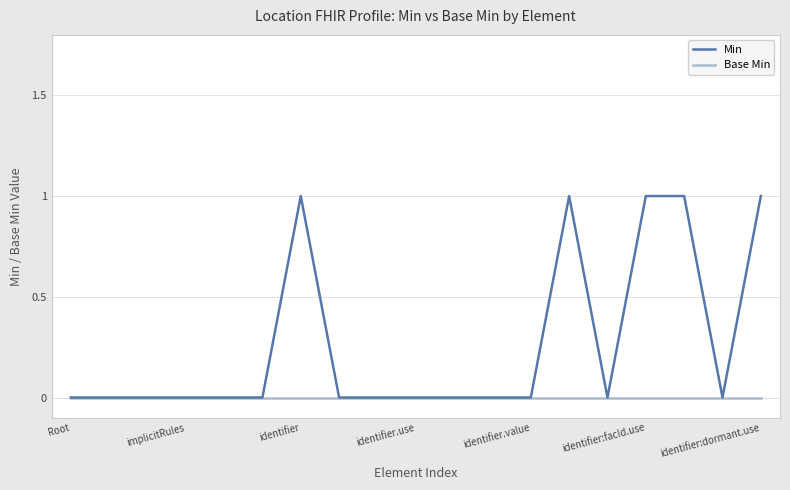

Which series has the widest spread of values?

Min